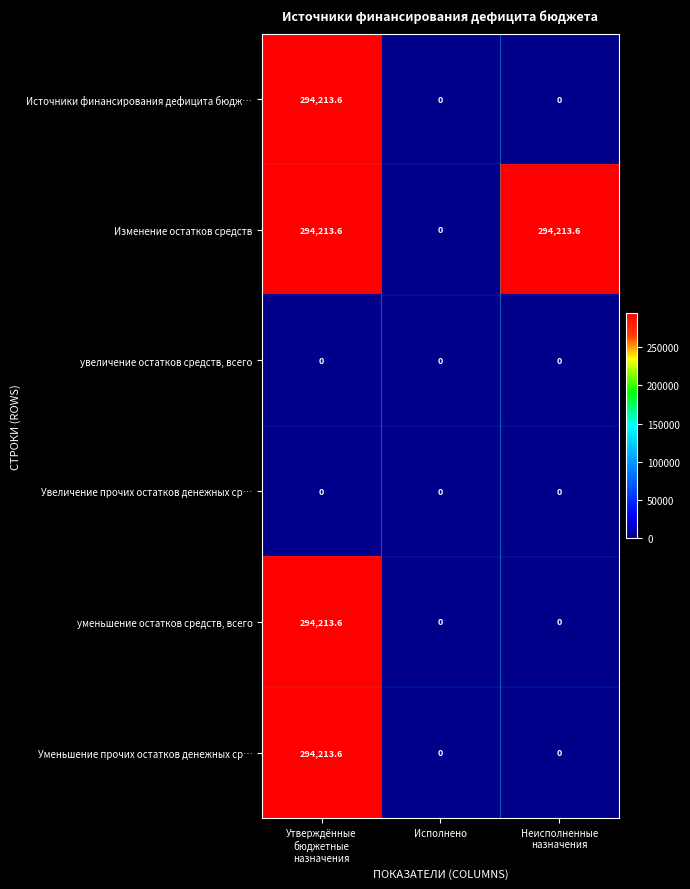

Which series has the largest total across all categories?

Изменение остатков средств